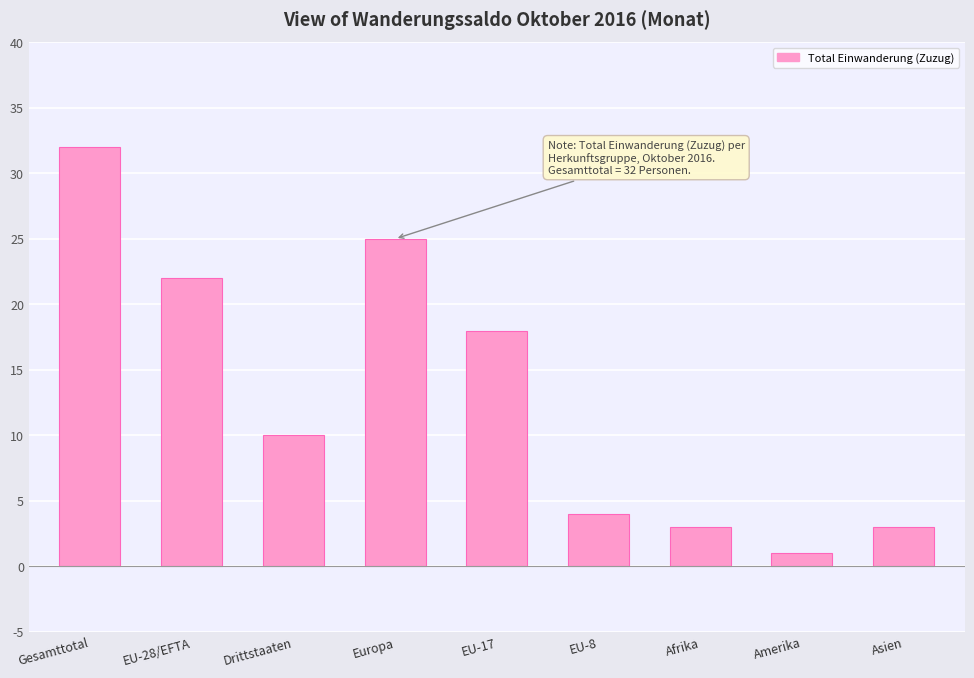

What is the ratio of the value at Gesamttotal to the value at Drittstaaten?

3.2